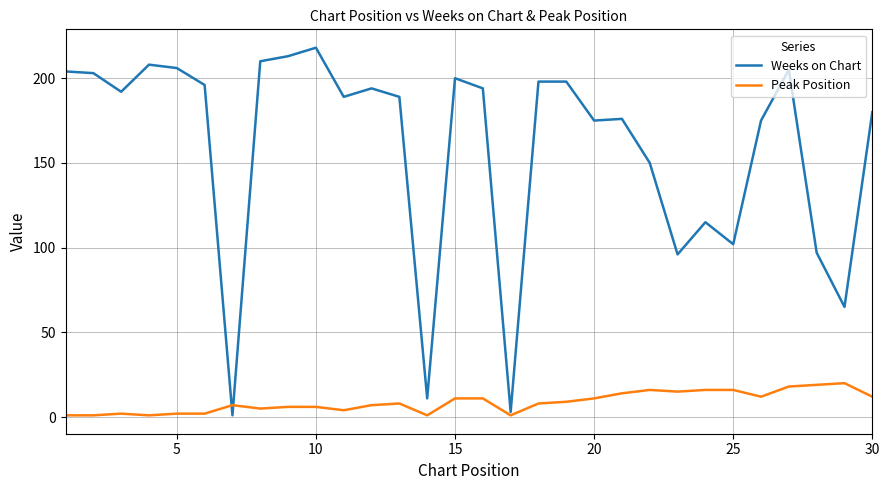

What are all the series names shown in the legend?

Weeks on Chart, Peak Position